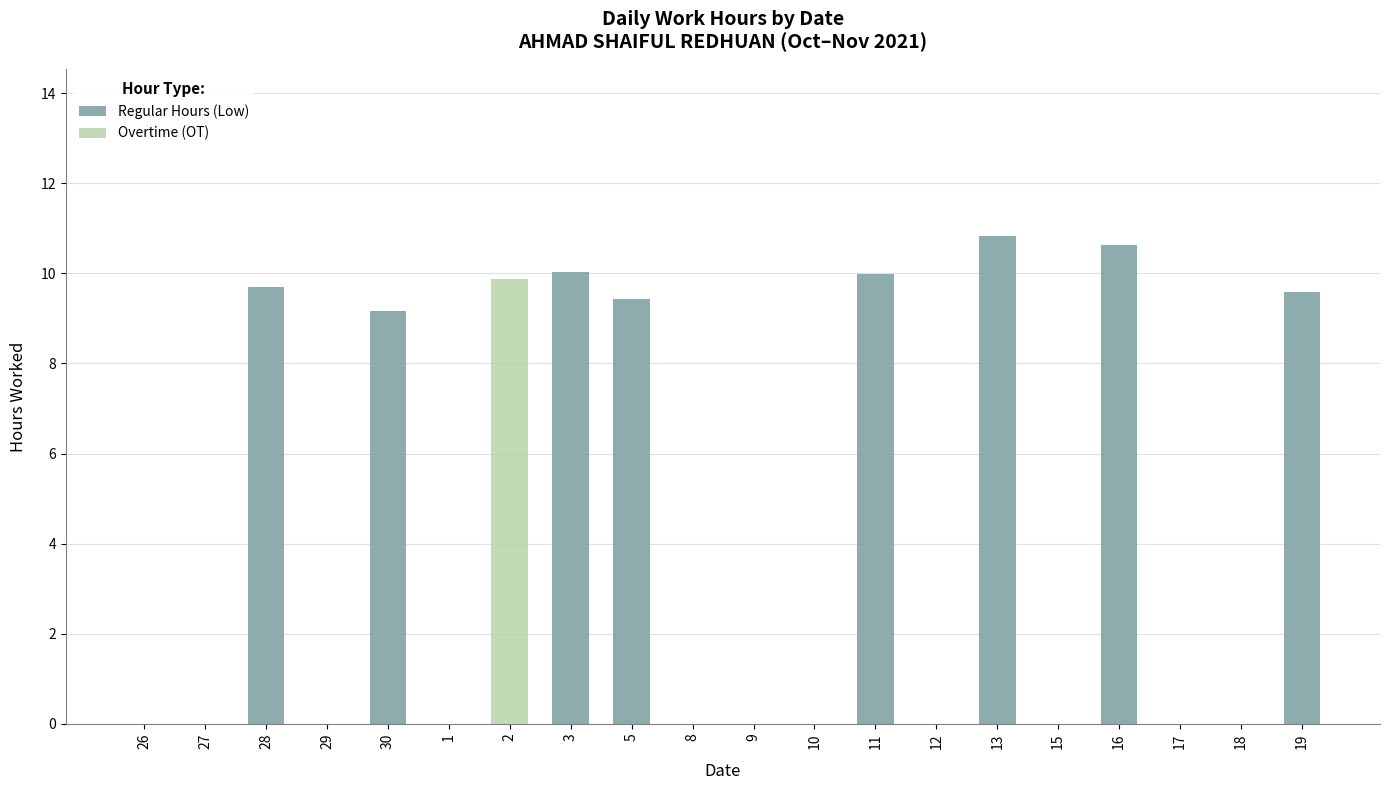

Are the bars grouped side by side (vs. stacked)?

No